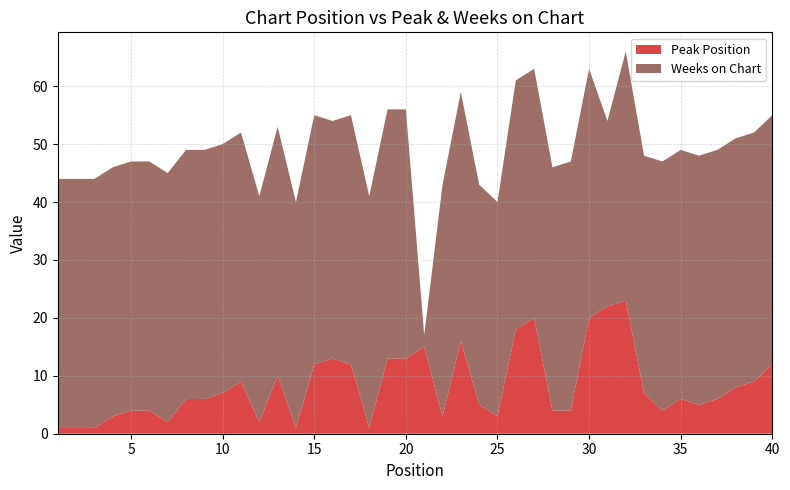

Reading right to left, transcribe all the data shown in this chart.

Peak Position: 12	9	8	6	5	6	4	7	23	22	20	4	4	20	18	3	5	16	3	15	13	13	1	12	13	12	1	10	2	9	7	6	6	2	4	4	3	1	1	1
Weeks on Chart: 43	43	43	43	43	43	43	41	43	32	43	43	42	43	43	37	38	43	40	2	43	43	40	43	41	43	39	43	39	43	43	43	43	43	43	43	43	43	43	43